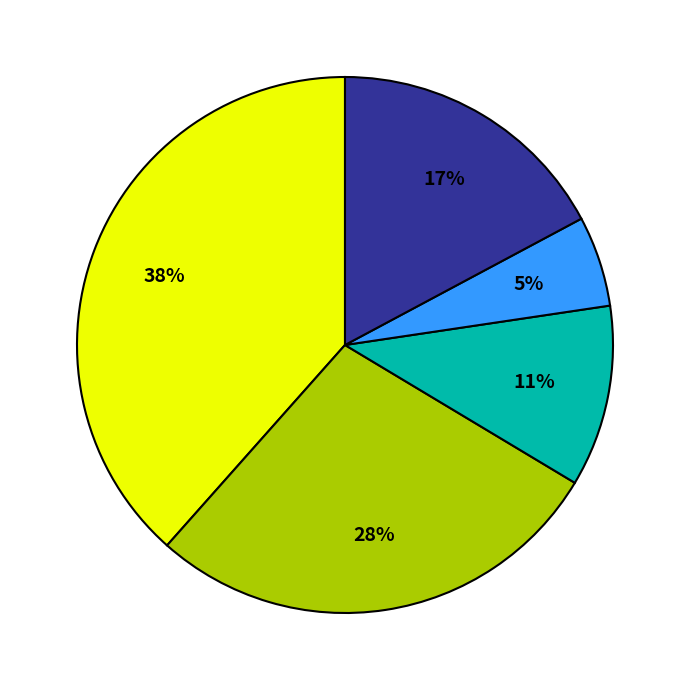

To the nearest percent, what is the average slice percentage?

20%